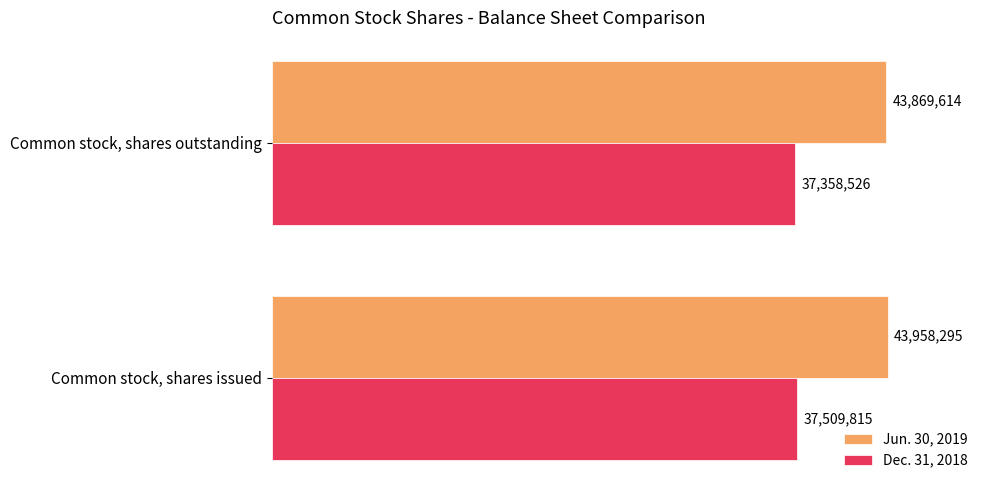

Which series has the largest total across all categories?

Jun. 30, 2019